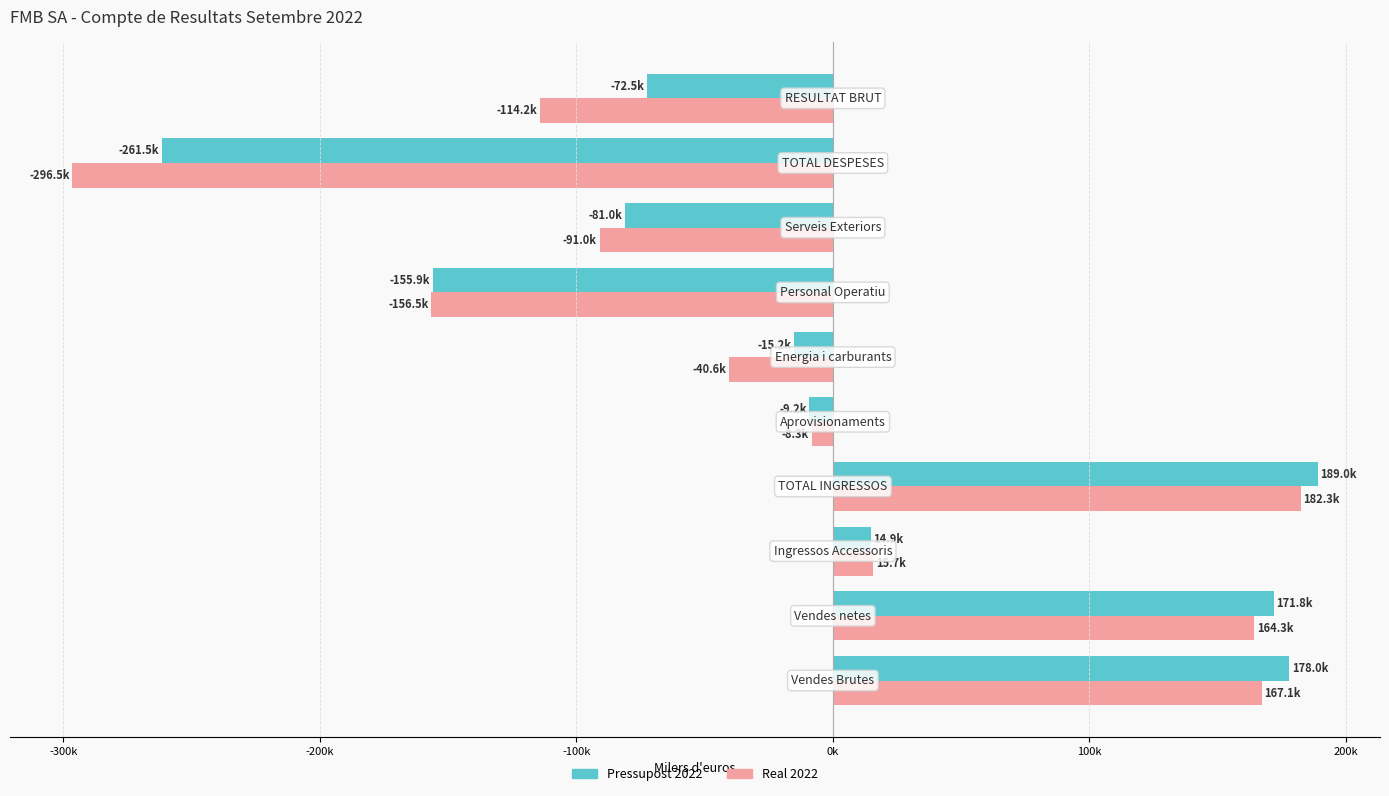

List the series in order of their peak value, highest first.

Pressupost 2022, Real 2022